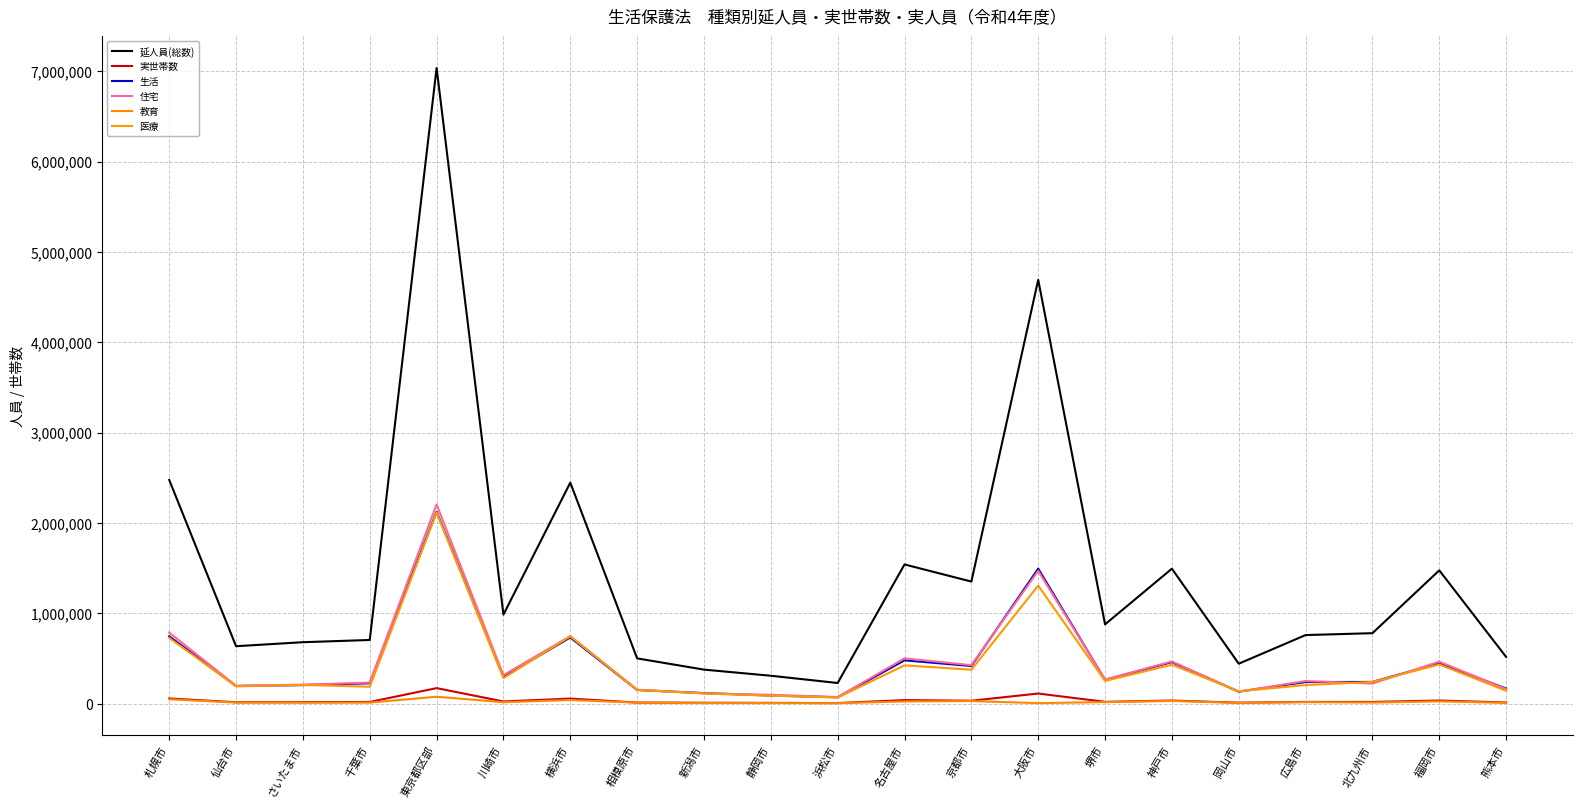

How many data points does each series have?

21